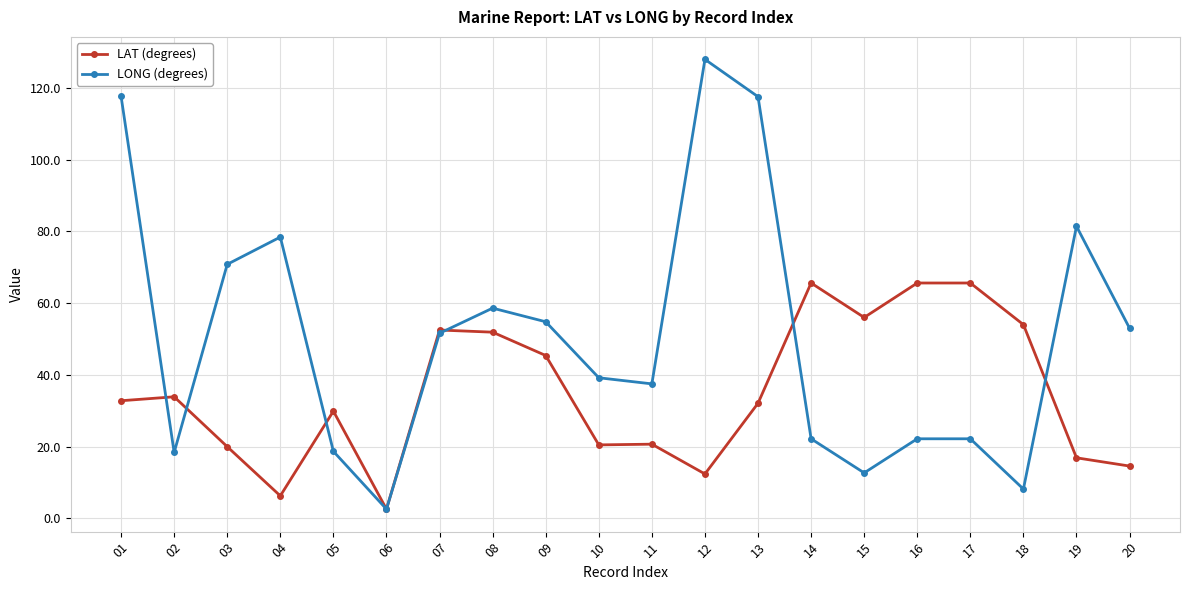

What is the value of the LAT (degrees) point at the 2nd from the left?

33.9